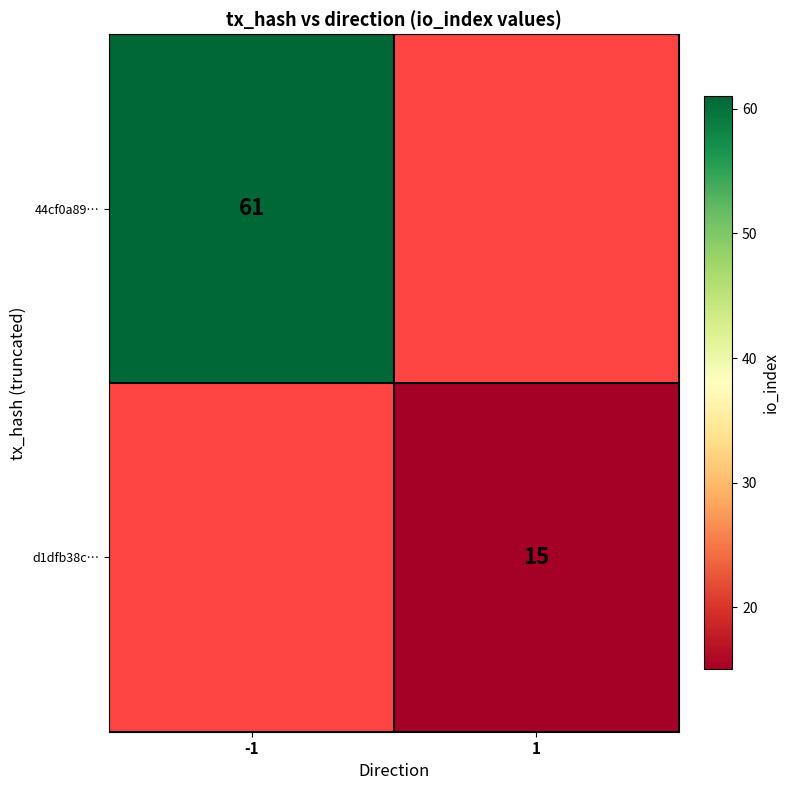

Is the value of d1dfb38c… at 1 greater than the value of 44cf0a89… at -1?

No